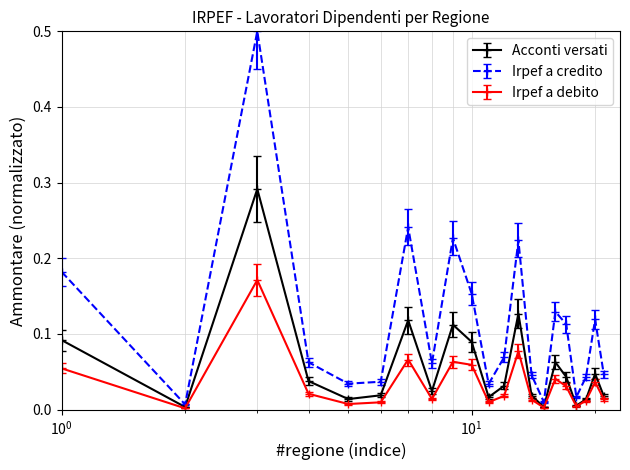

Which series has the largest total across all categories?

Irpef a credito